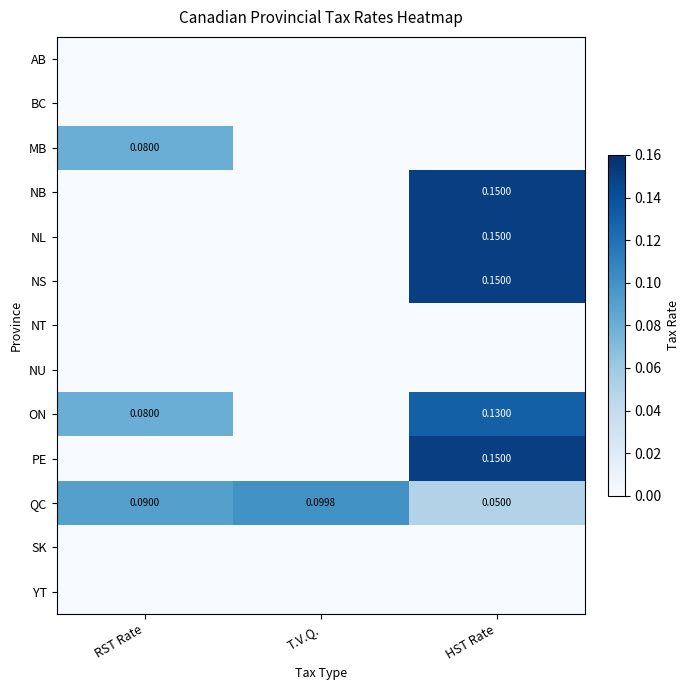

Is the value of QC at RST Rate greater than the value of NB at HST Rate?

No